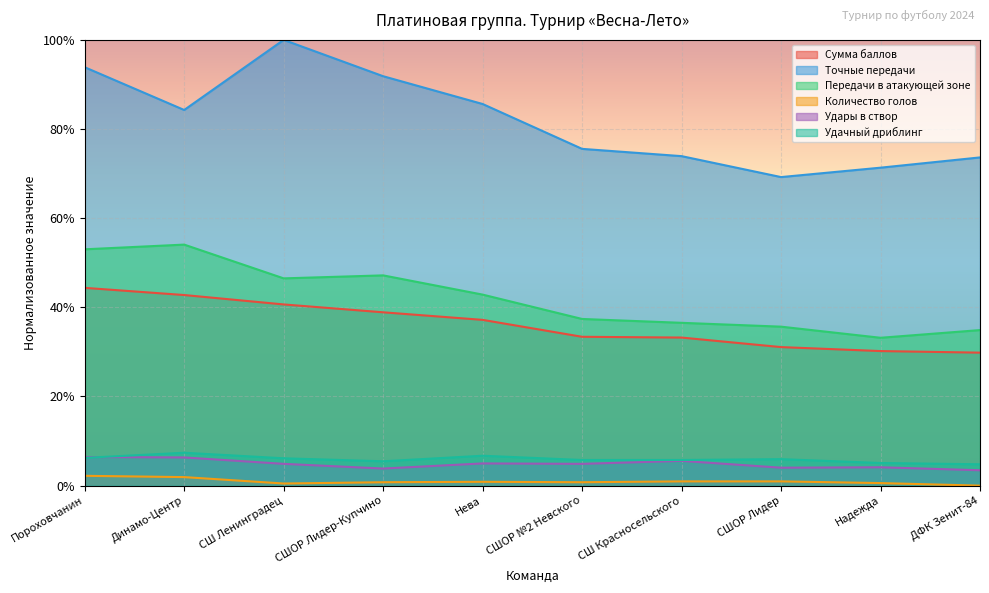

How many lines are shown in the chart?

6